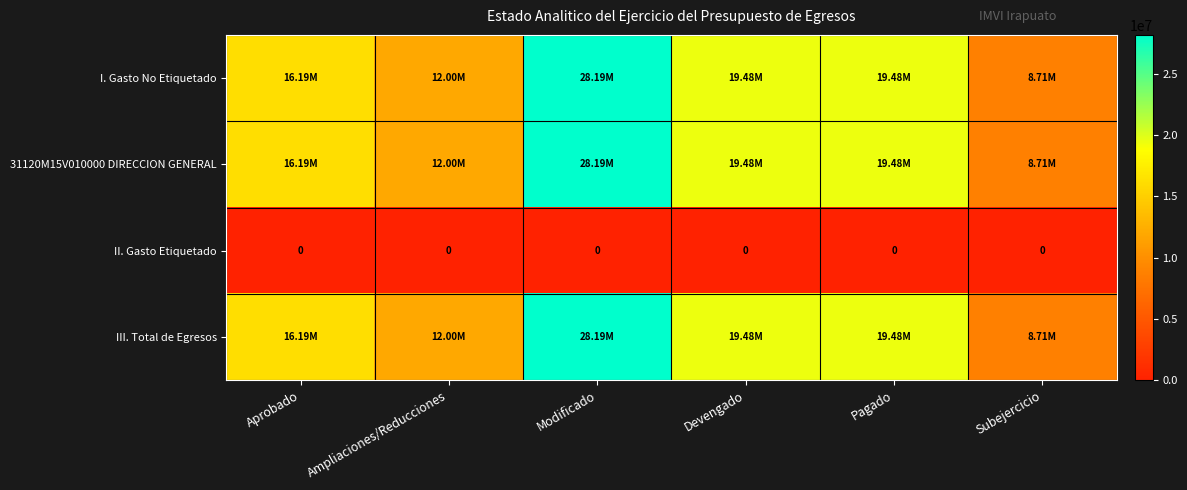

The value of III. Total de Egresos at Devengado is 19479257.0. True or false?

True